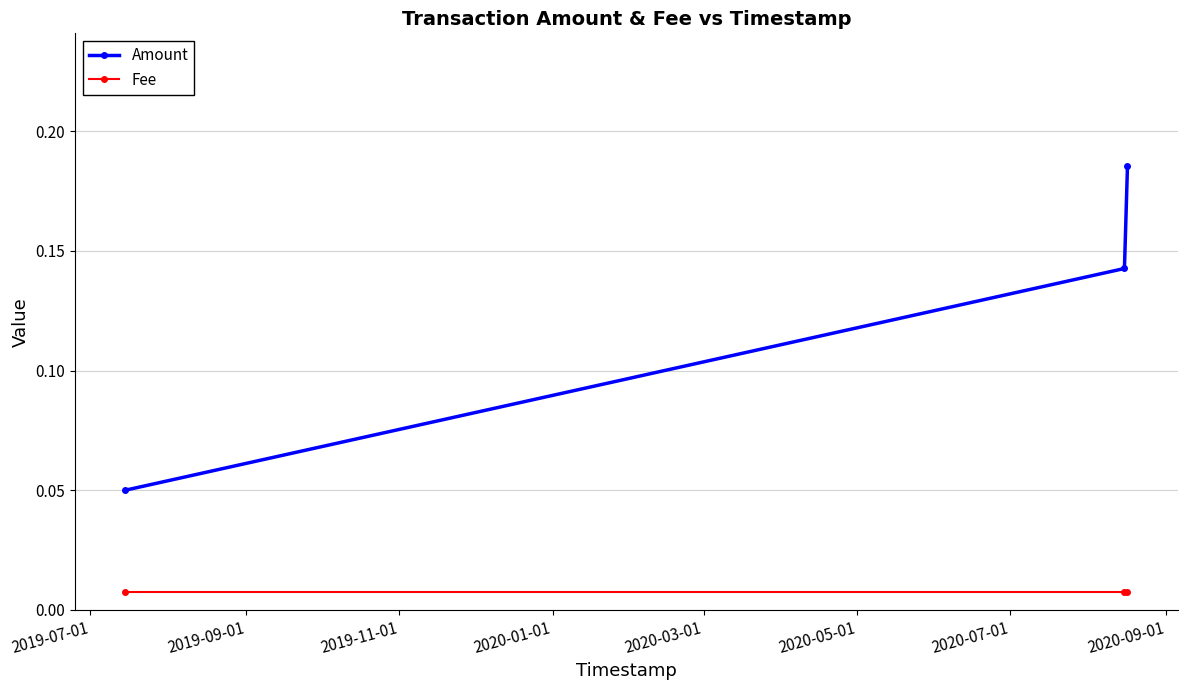

Count the Amount values in the range 0 to 1.

3